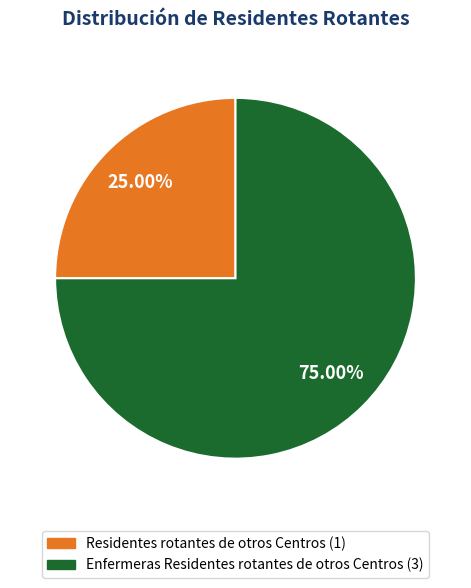

Combined, what portion of the pie is Residentes rotantes de otros Centros and Enfermeras Residentes rotantes de otros Centros?

100.0%